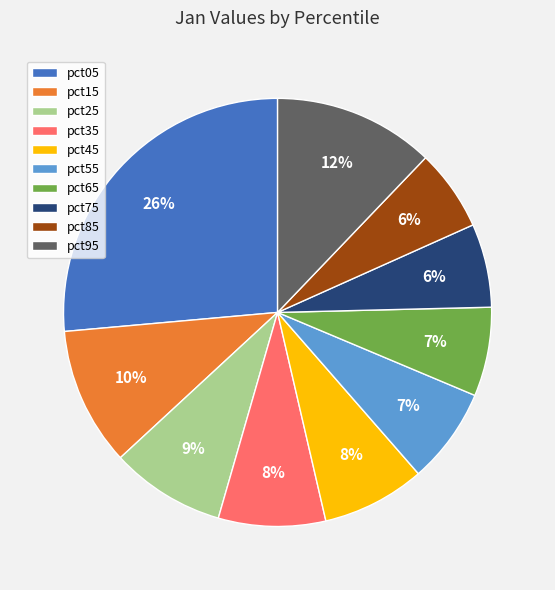

The pct85 slice represents 6% of the pie. True or false?

True